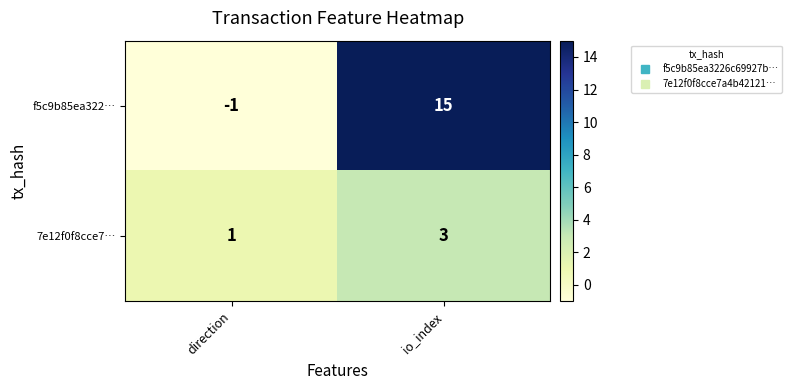

What is the sum of the f5c9b85ea322… values at io_index and direction?

14